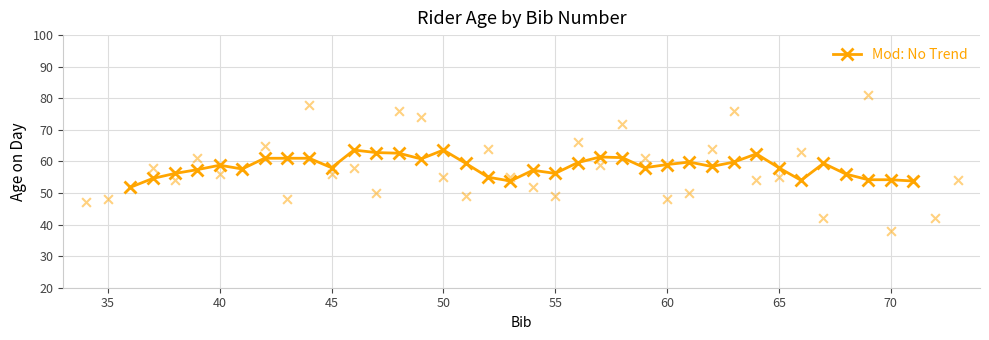

What is the highest value of the Mod: No Trend series?

63.6